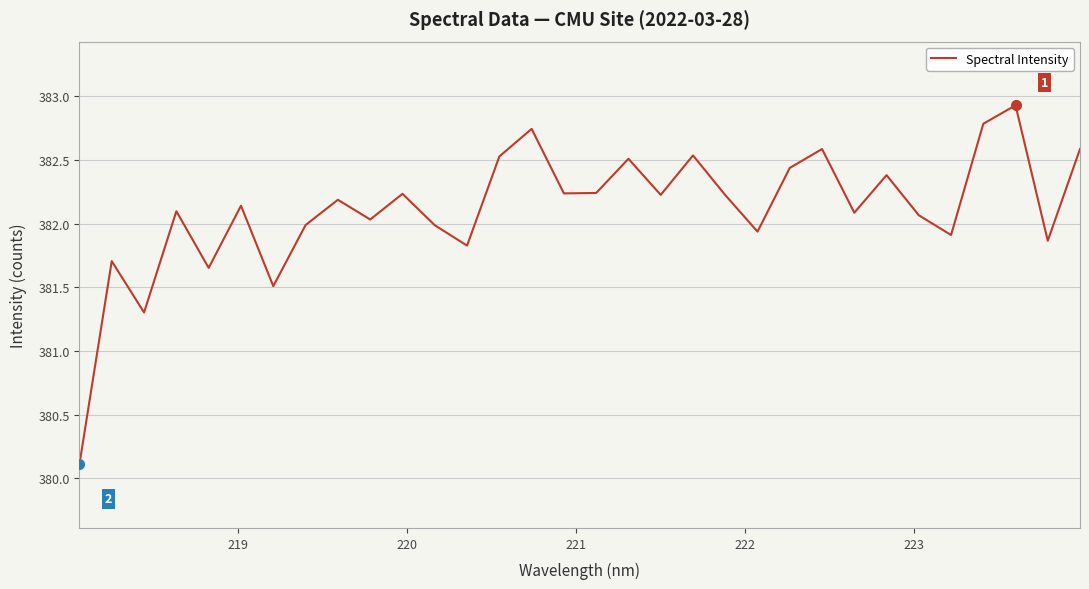

What is the difference between the maximum and minimum values?

2.8